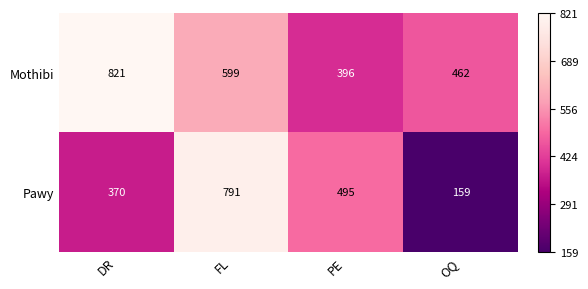

List the series in order of their overall mean, highest first.

Mothibi, Pawy